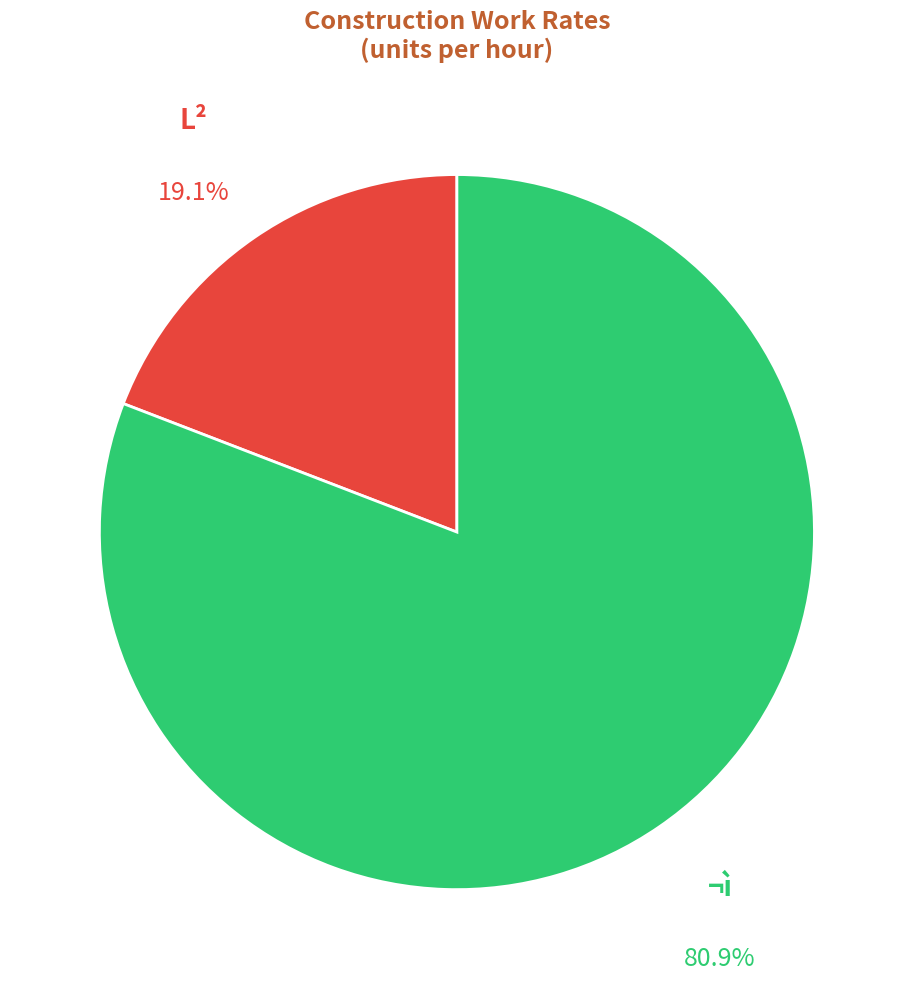

Rank the categories by value from lowest to highest.

L², ¬ì